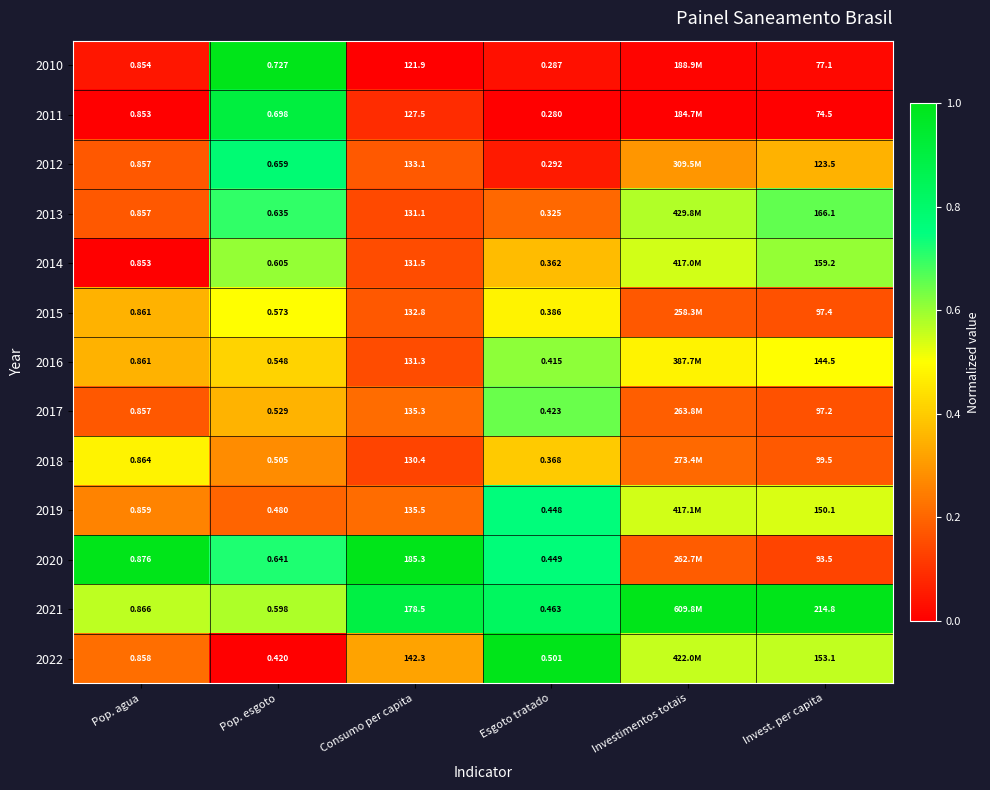

Is the value of 2022 at Invest. per capita greater than the value of 2019 at Invest. per capita?

Yes